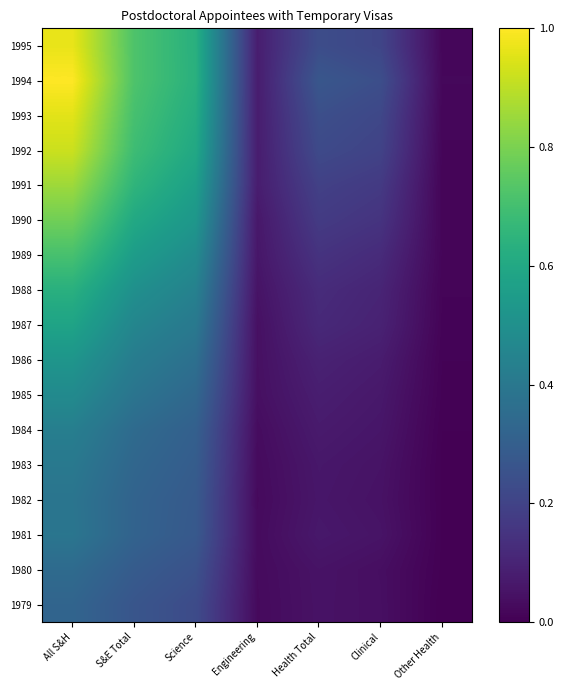

Which series has the largest total across all categories?

1994